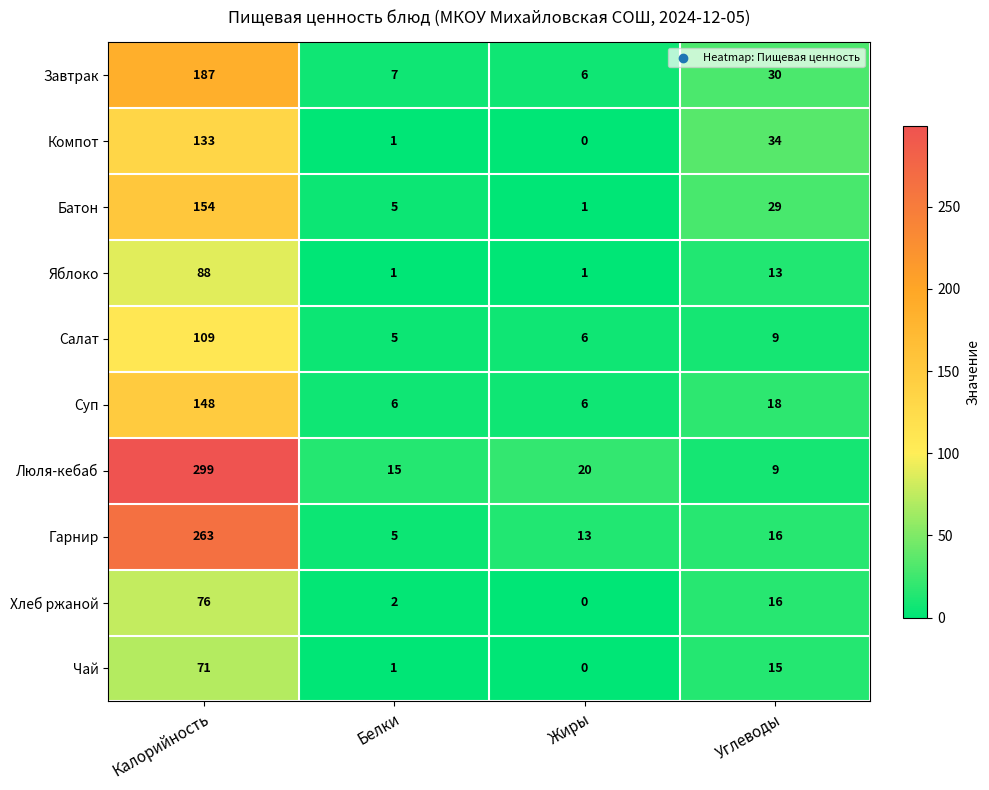

Which series has the largest range (max minus min)?

Люля-кебаб